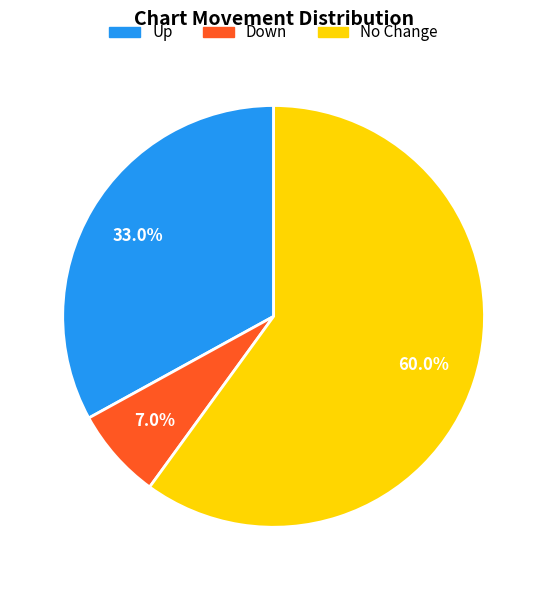

Does any single category account for the majority?

Yes